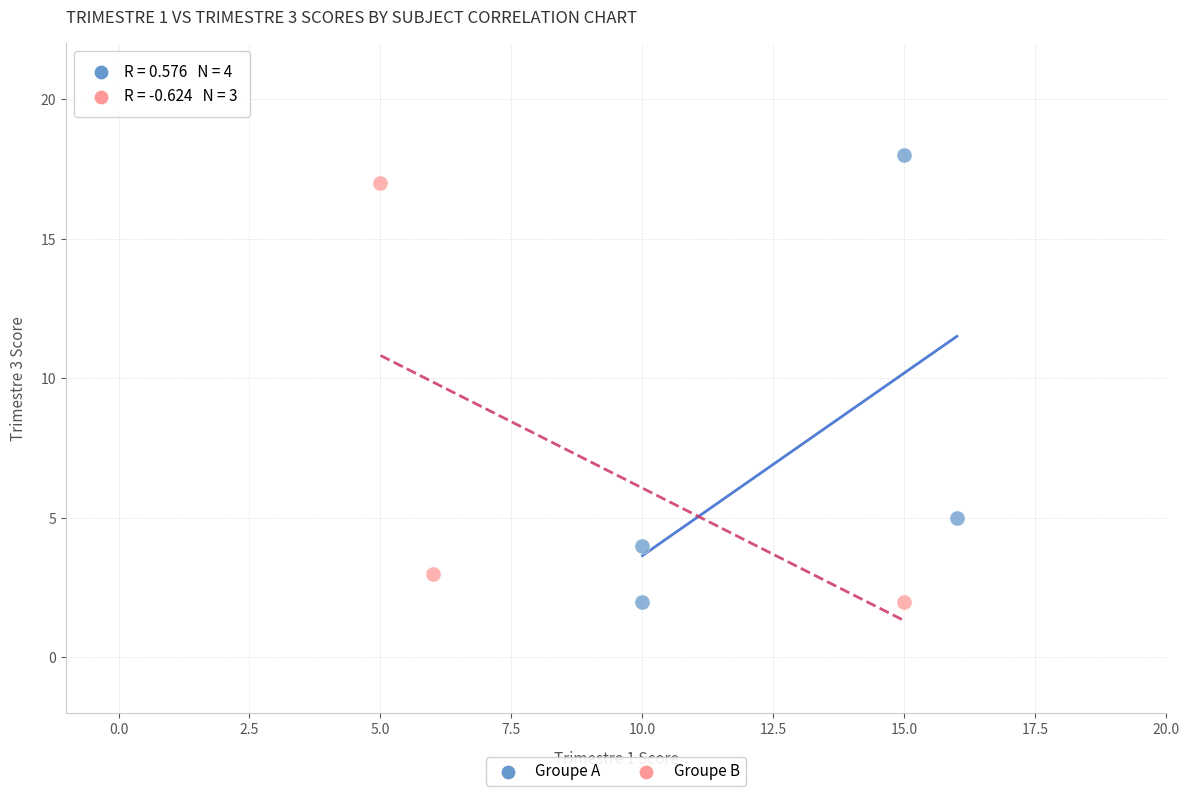

Which series reaches the maximum Y coordinate?

Groupe A